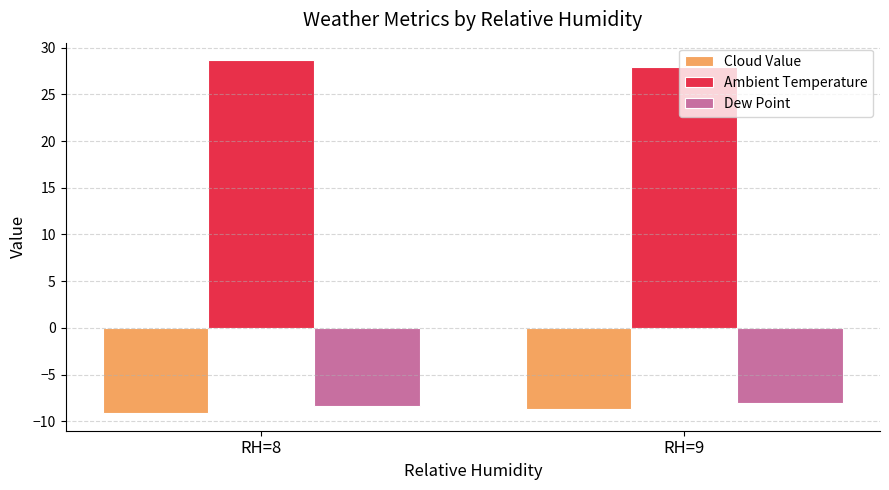

Count the number of categories in the chart.

2